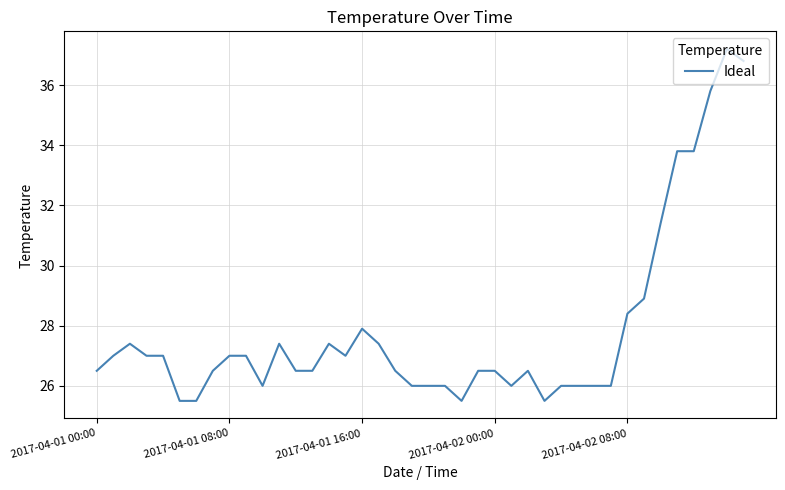

What is the difference between the maximum and minimum values?

11.7